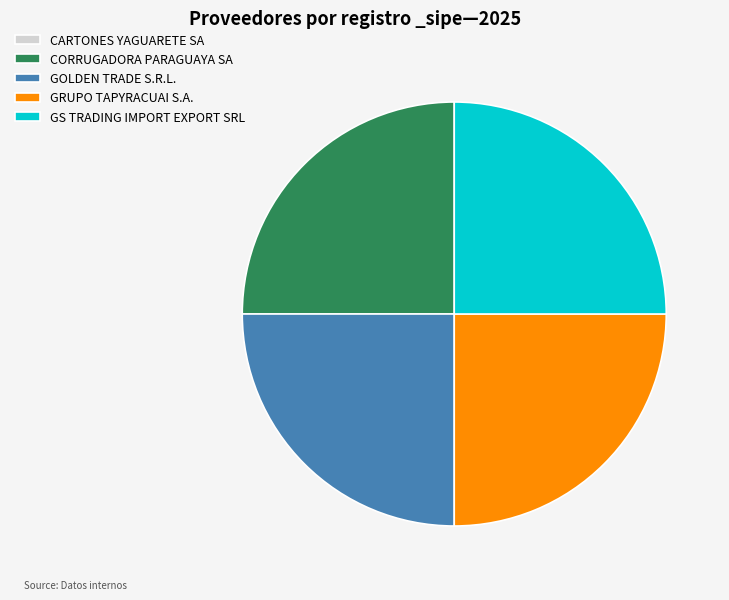

Approximately how many times larger is the value at GRUPO TAPYRACUAI S.A. compared to CORRUGADORA PARAGUAYA SA?

1.0